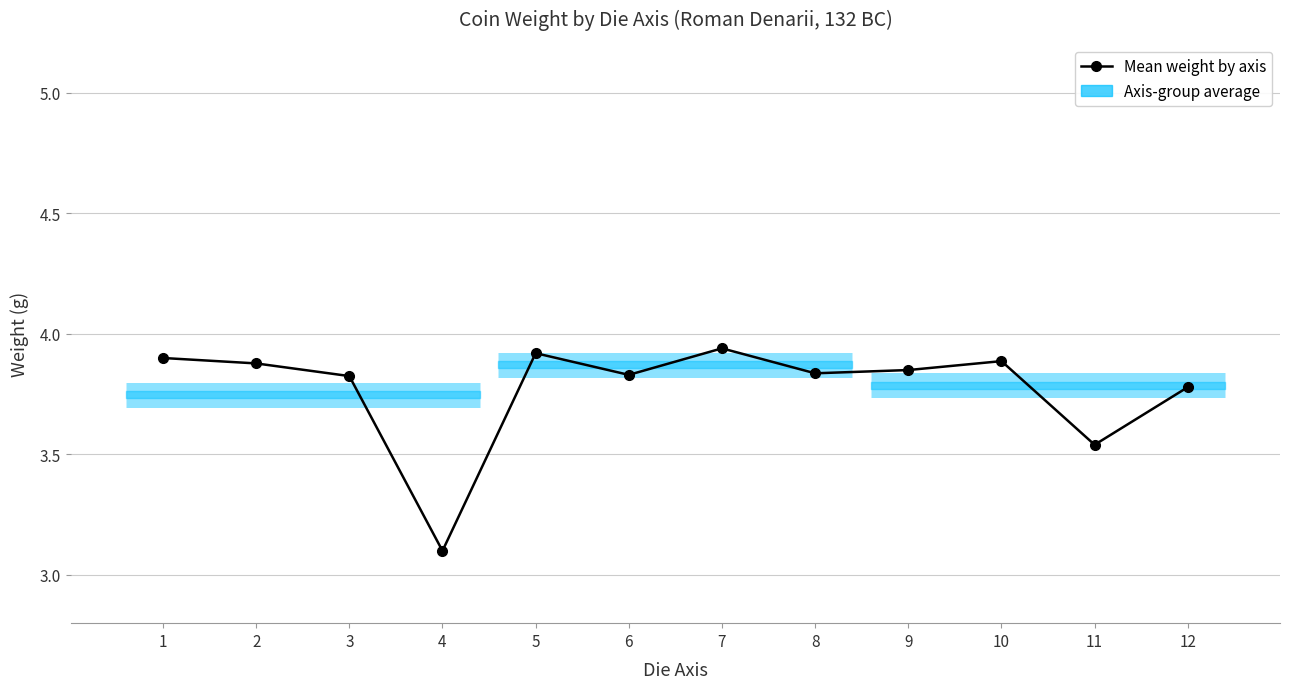

What is the ratio of the value at 9 to the value at 10?

1.0